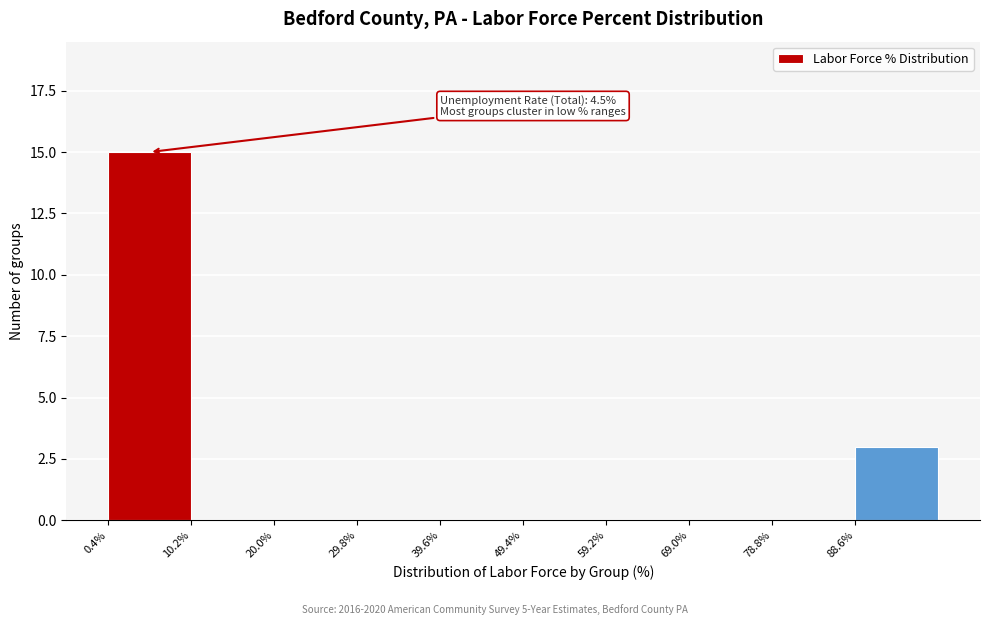

Over which range of the x-axis is the bar tallest?

0.4 to 10.2